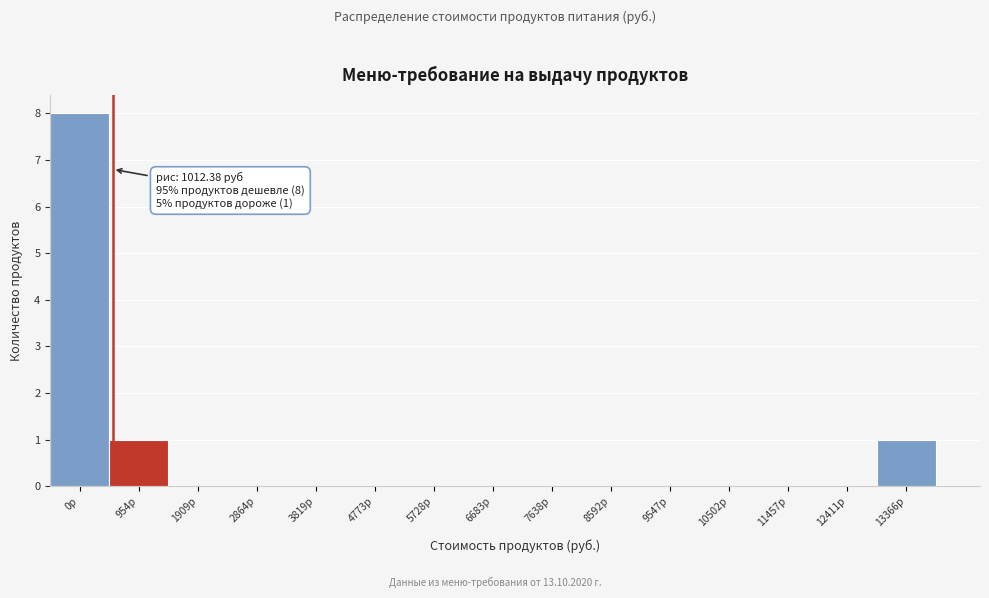

Reading left to right, transcribe all the data shown in this chart.

0р=8	954р=1	1909р=0	2864р=0	3819р=0	4773р=0	5728р=0	6683р=0	7638р=0	8592р=0	9547р=0	10502р=0	11457р=0	12411р=0	13366р=1